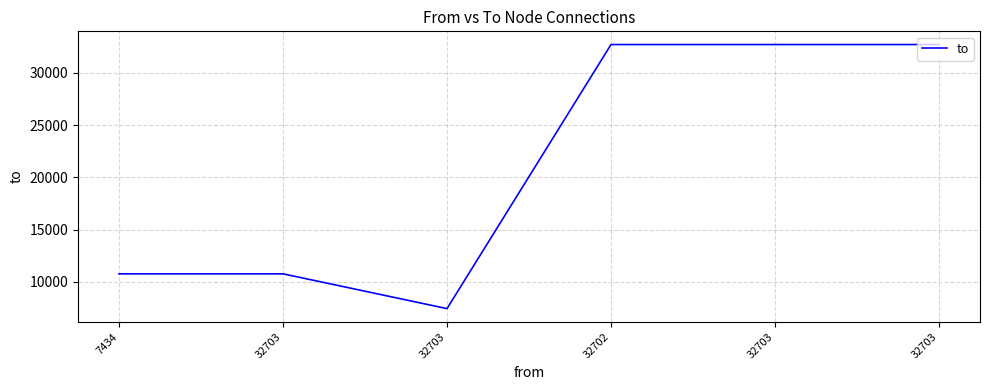

How many categories are shown in the chart?

6